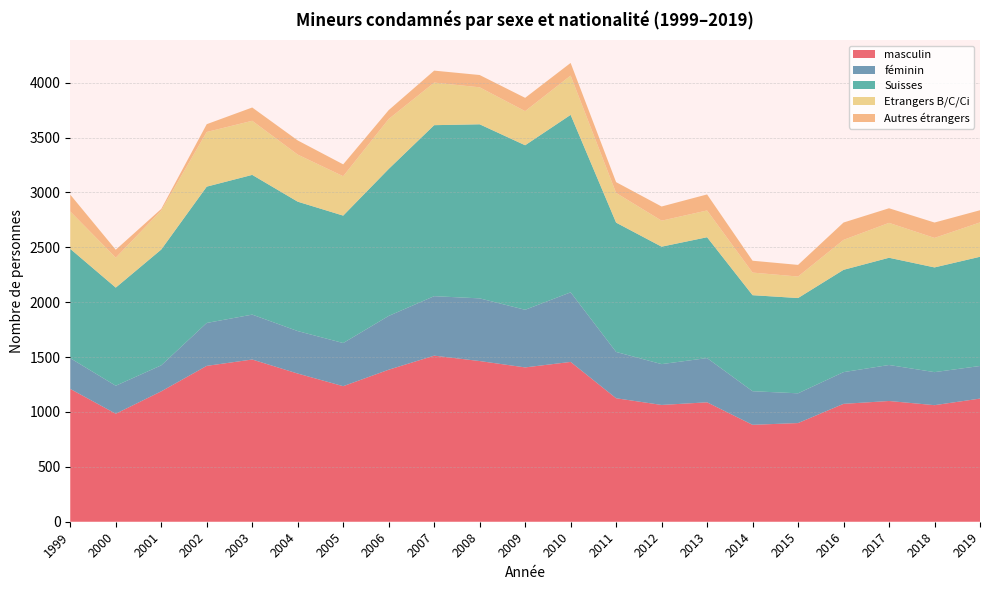

Reading left to right, list all the values displayed in this chart.

masculin: 1999=1210	2000=984	2001=1188	2002=1420	2003=1478	2004=1350	2005=1235	2006=1385	2007=1513	2008=1464	2009=1406	2010=1456	2011=1125	2012=1064	2013=1088	2014=883	2015=899	2016=1074	2017=1100	2018=1062	2019=1122
féminin: 1999=280	2000=255	2001=237	2002=391	2003=409	2004=387	2005=393	2006=490	2007=542	2008=571	2009=525	2010=634	2011=422	2012=372	2013=403	2014=306	2015=271	2016=289	2017=328	2018=301	2019=297
Suisses: 1999=996	2000=894	2001=1055	2002=1242	2003=1273	2004=1179	2005=1161	2006=1339	2007=1558	2008=1586	2009=1499	2010=1617	2011=1178	2012=1070	2013=1101	2014=875	2015=868	2016=932	2017=977	2018=954	2019=995
Etrangers B/C/Ci: 1999=341	2000=273	2001=356	2002=498	2003=493	2004=429	2005=359	2006=455	2007=388	2008=337	2009=311	2010=358	2011=271	2012=237	2013=244	2014=206	2015=196	2016=273	2017=318	2018=269	2019=313
Autres étrangers: 1999=153	2000=72	2001=14	2002=71	2003=121	2004=129	2005=108	2006=81	2007=109	2008=112	2009=121	2010=115	2011=98	2012=129	2013=146	2014=108	2015=106	2016=158	2017=133	2018=140	2019=111